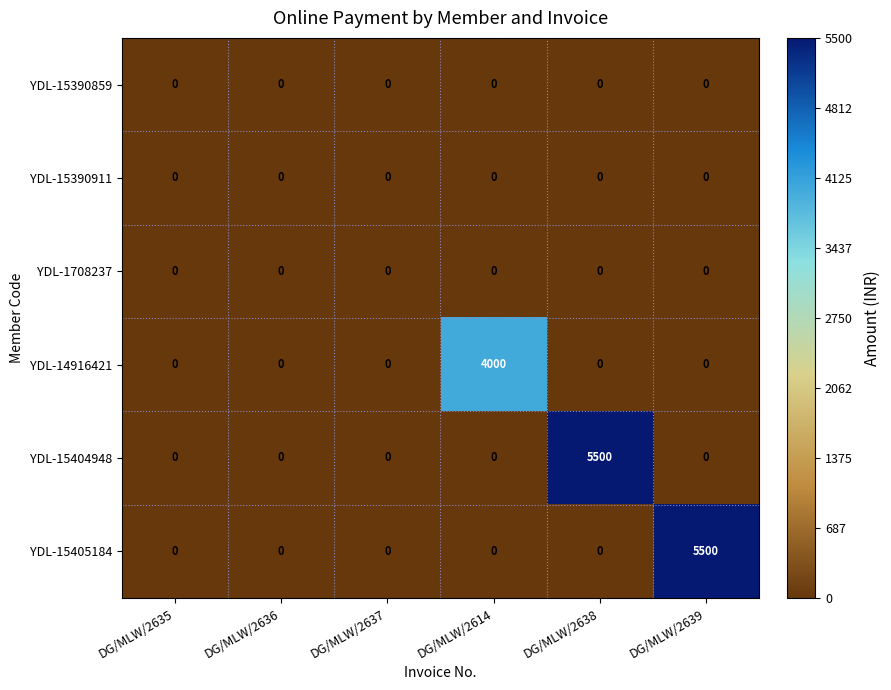

True or false: YDL-15404948 has a value of 0 at DG/MLW/2614.

True